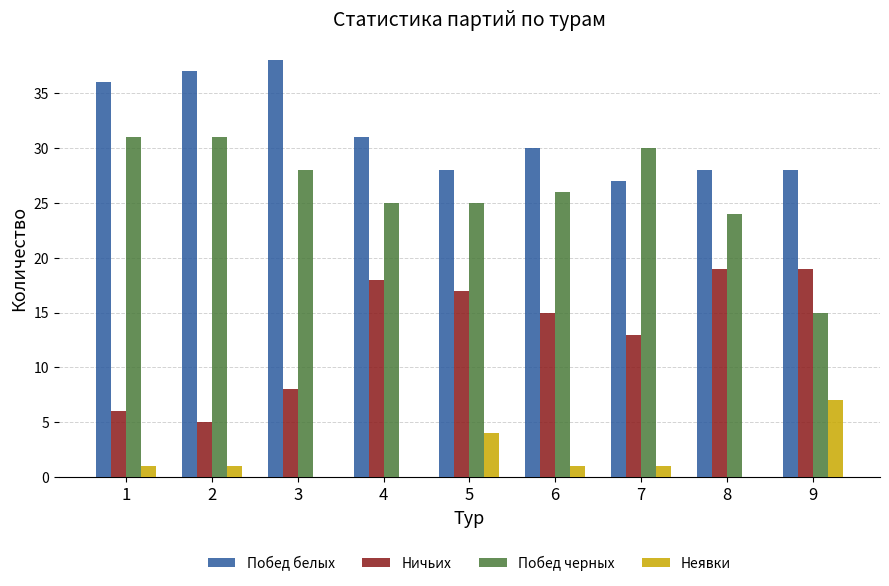

What is the difference between the Побед белых values at 6 and 4?

1